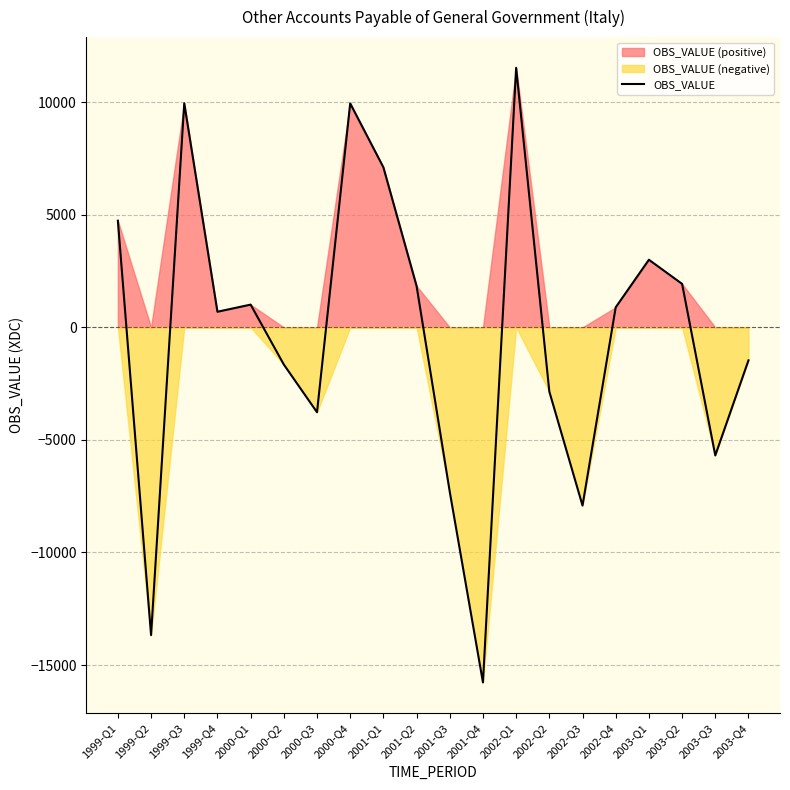

What is the sum of all values?

-7433